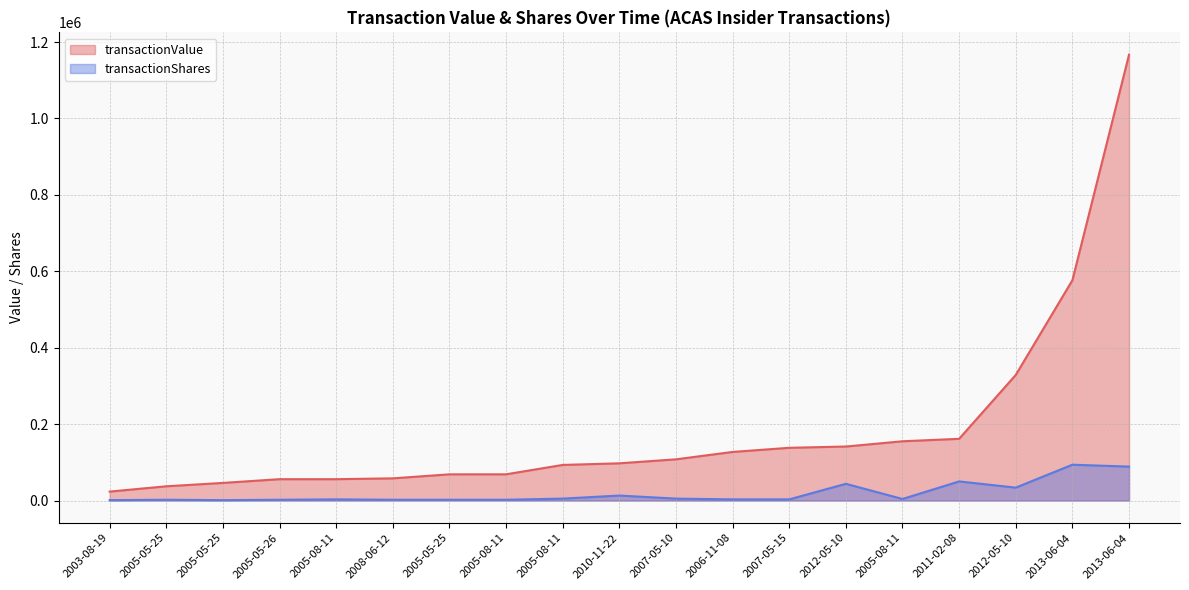

Read the transactionValue value at 2013-06-04.

576563